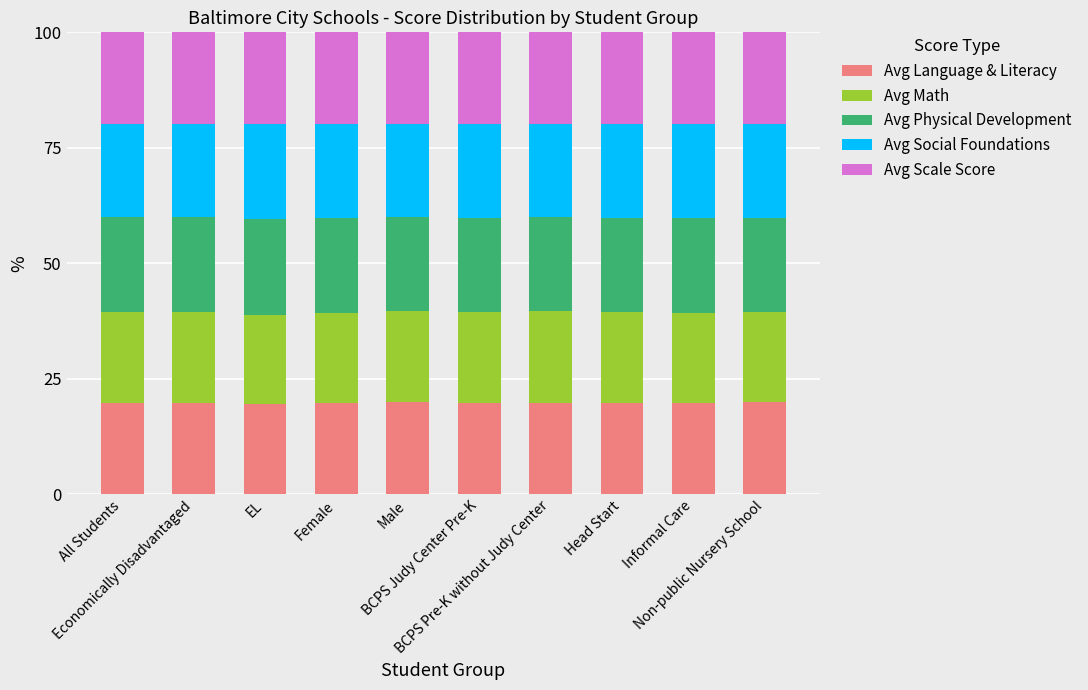

What is the average value of the Avg Language & Literacy series?

19.8